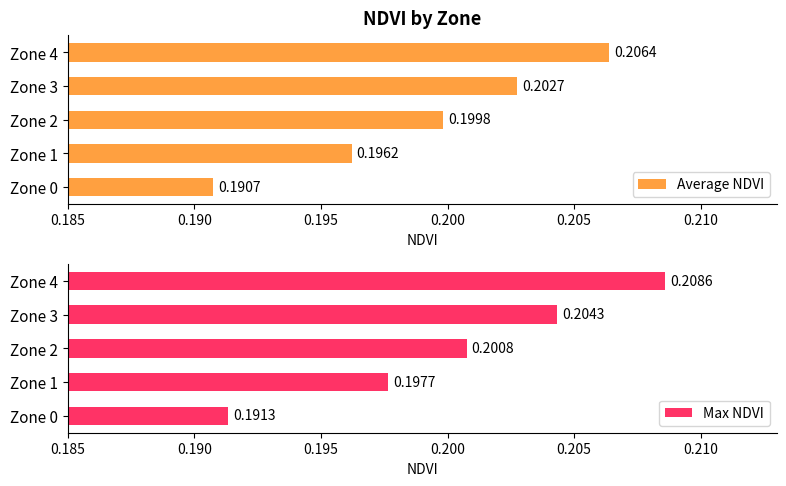

Count the number of categories in the chart.

5